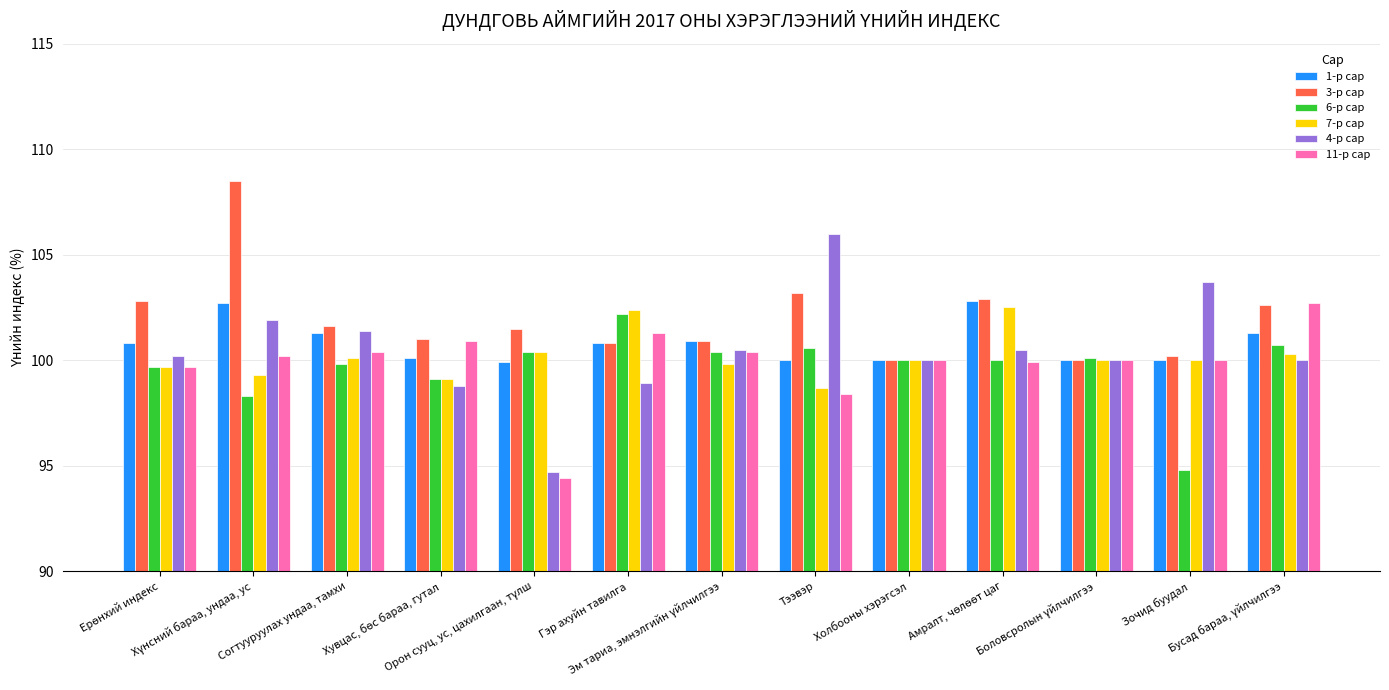

Which series has the widest spread of values?

4-р сар